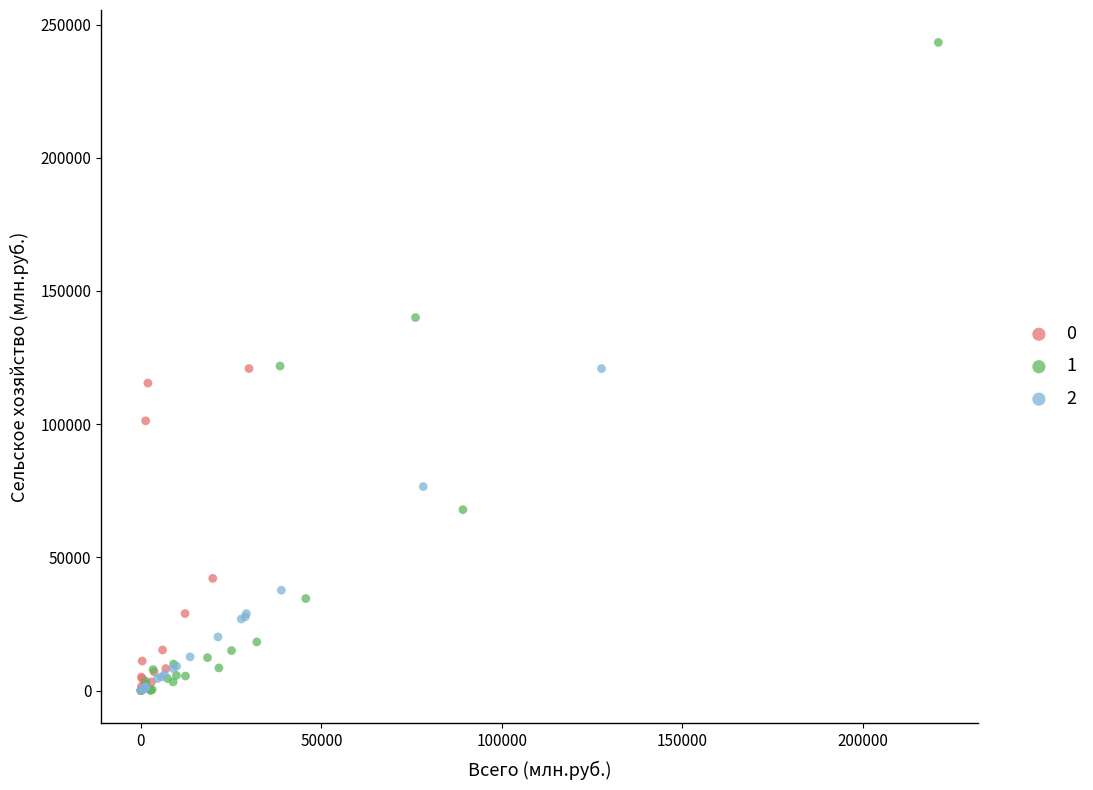

What are all the series names shown in the legend?

0, 1, 2